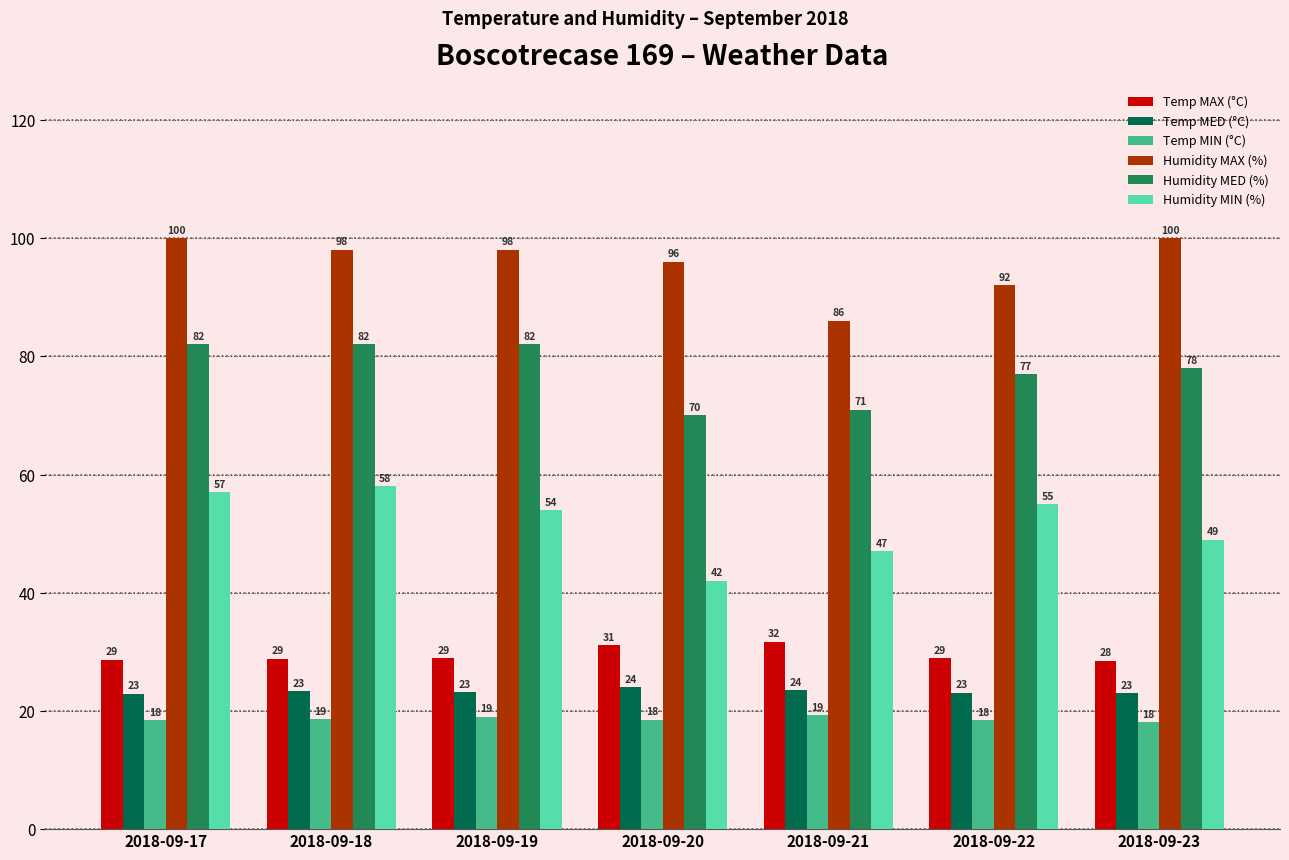

Which category has the lowest value in the Humidity MAX (%) series?

2018-09-21